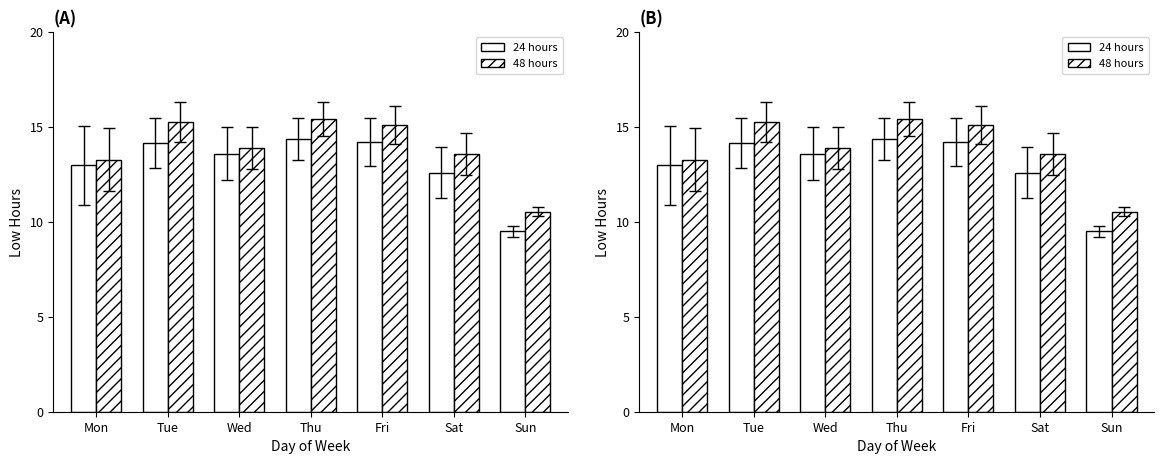

At Mon, list the series in order from largest to smallest.

48 hours, 24 hours